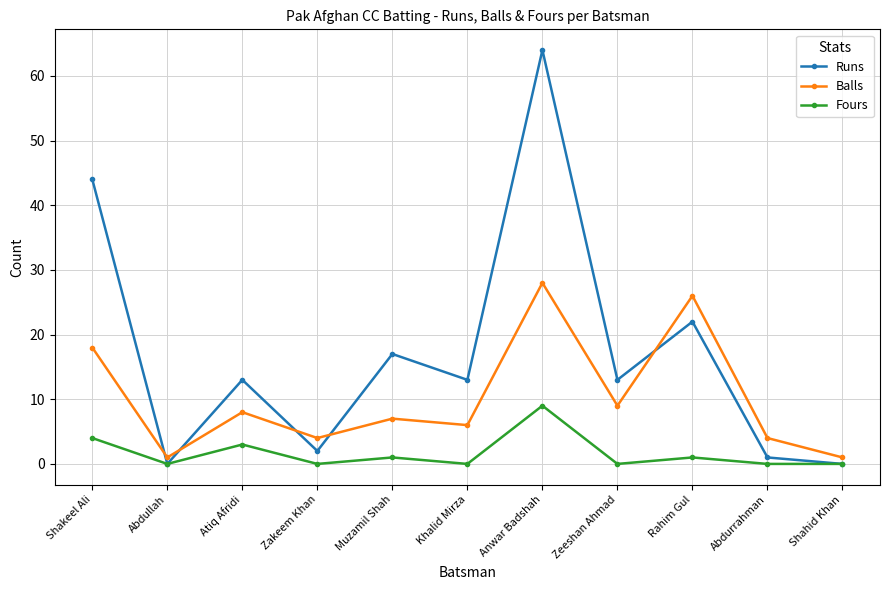

How many lines are shown in the chart?

3